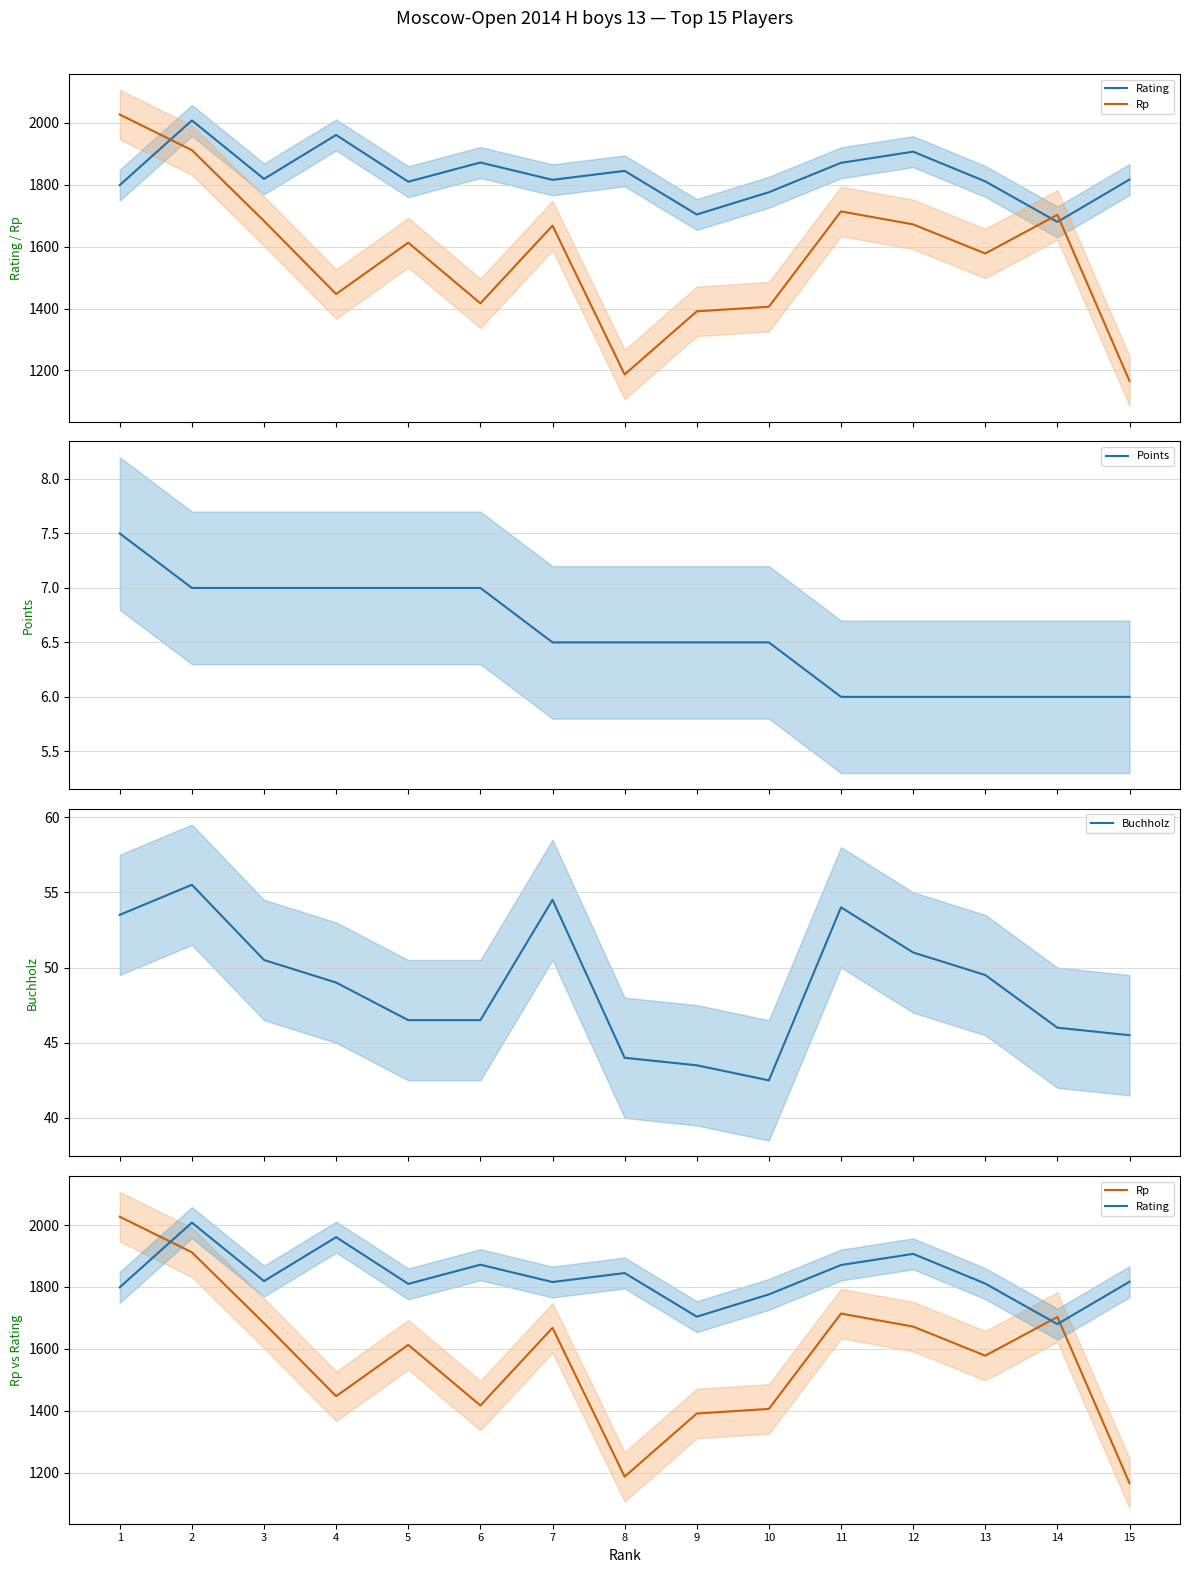

What is the difference between the maximum and minimum values in the Points series?

1.5